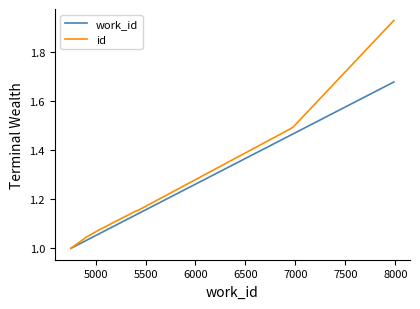

What are all the series names shown in the legend?

work_id, id